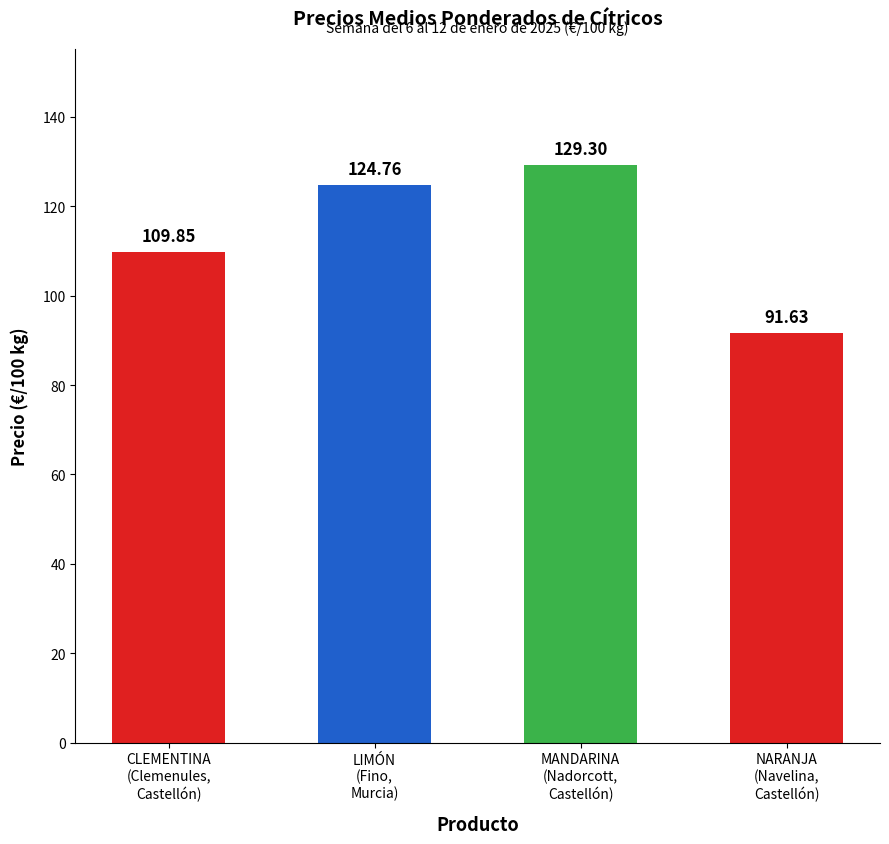

Count the number of values greater than 124.

2